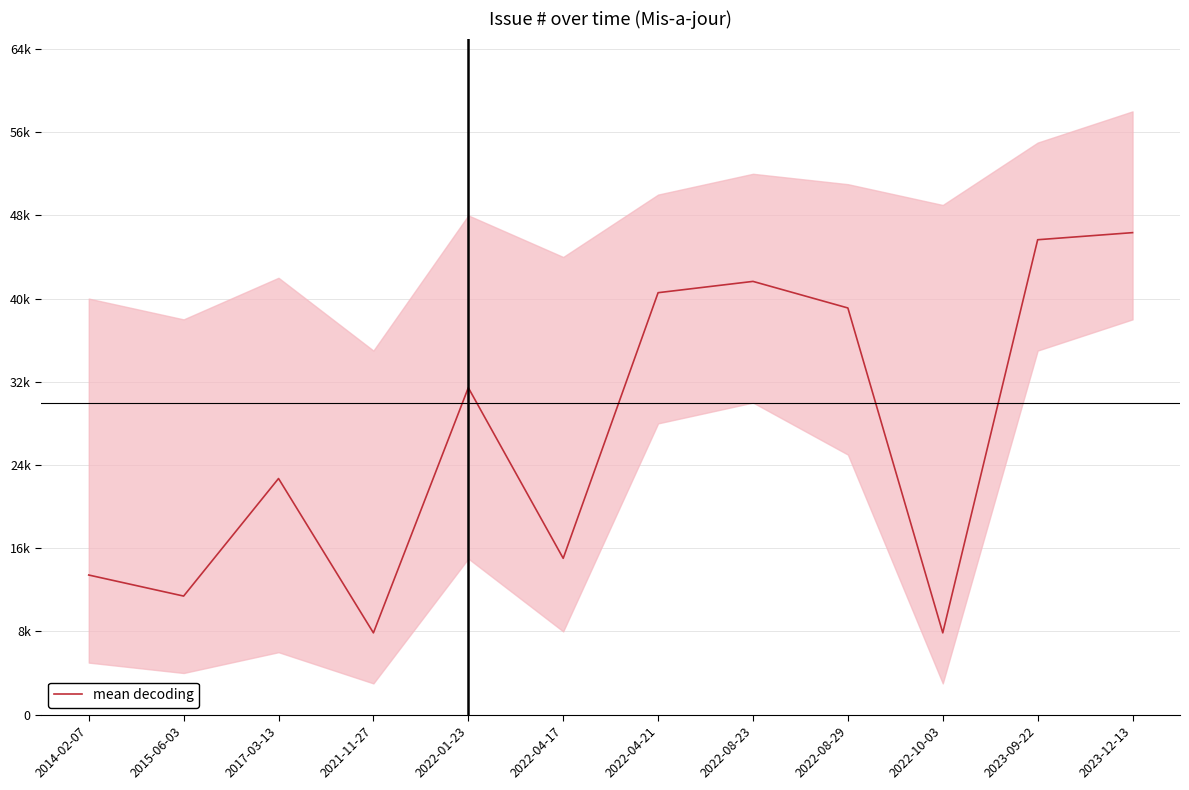

Rank the categories by value from lowest to highest.

2021-11-27, 2022-10-03, 2015-06-03, 2014-02-07, 2022-04-17, 2017-03-13, 2022-01-23, 2022-08-29, 2022-04-21, 2022-08-23, 2023-09-22, 2023-12-13